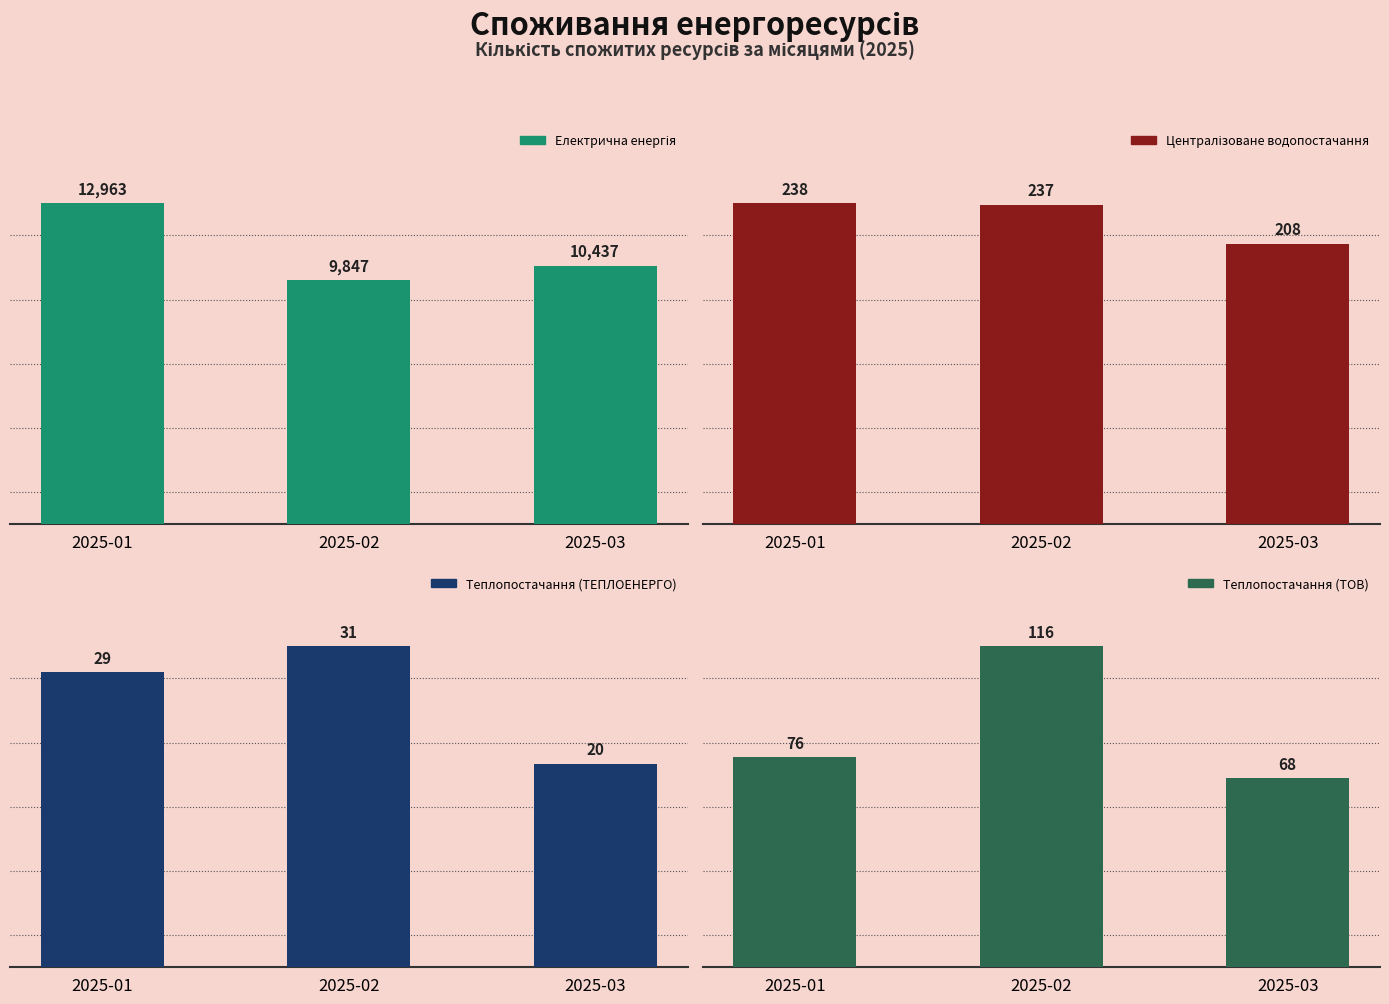

Reading left to right, transcribe all the data shown in this chart.

Електрична енергія: 12963.0	9847.0	10437.0
Централізоване водопостачання: 238.0	237.0	208.0
Теплопостачання (ТЕПЛОЕНЕРГО): 29.0	31.5	20.0
Теплопостачання (ТОВ): 76.1	116.1	68.4